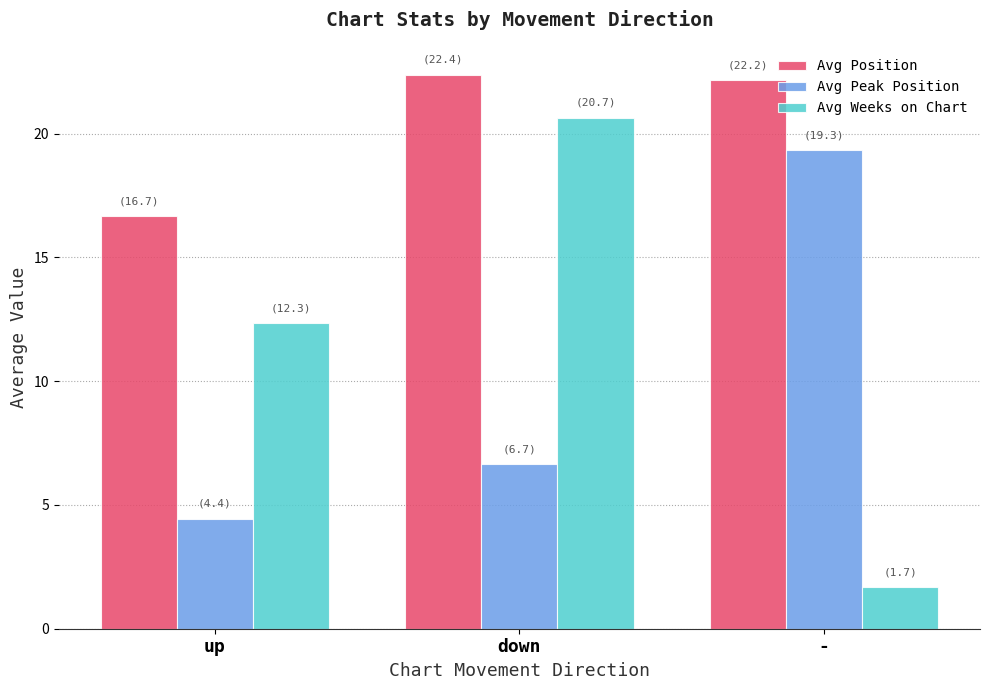

The Avg Position series shows 3.6 at up. True or false?

False